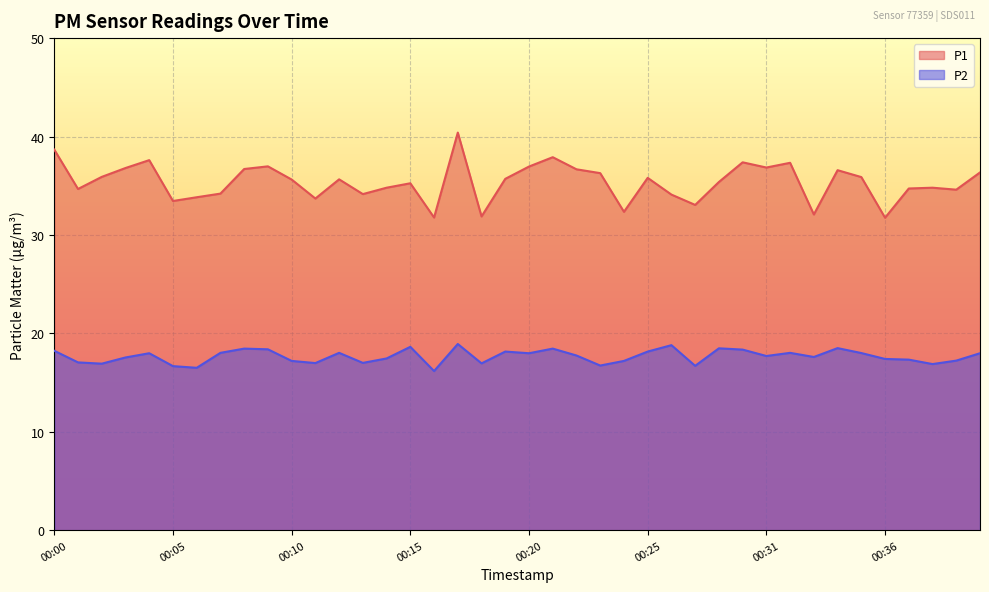

How many values in the P1 series are below 35?

17